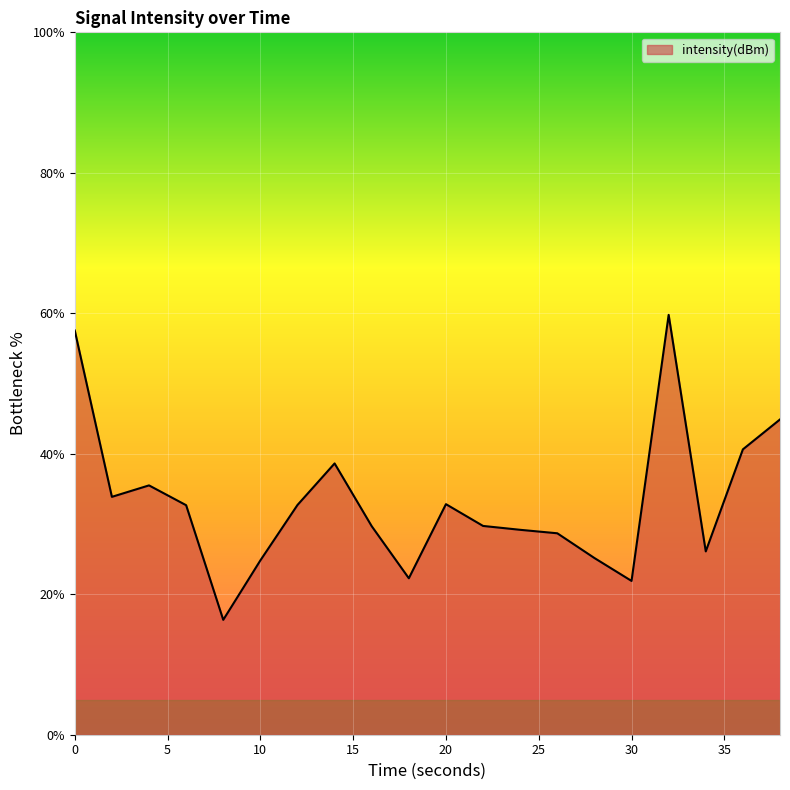

What is the maximum value shown in the chart?

59.8